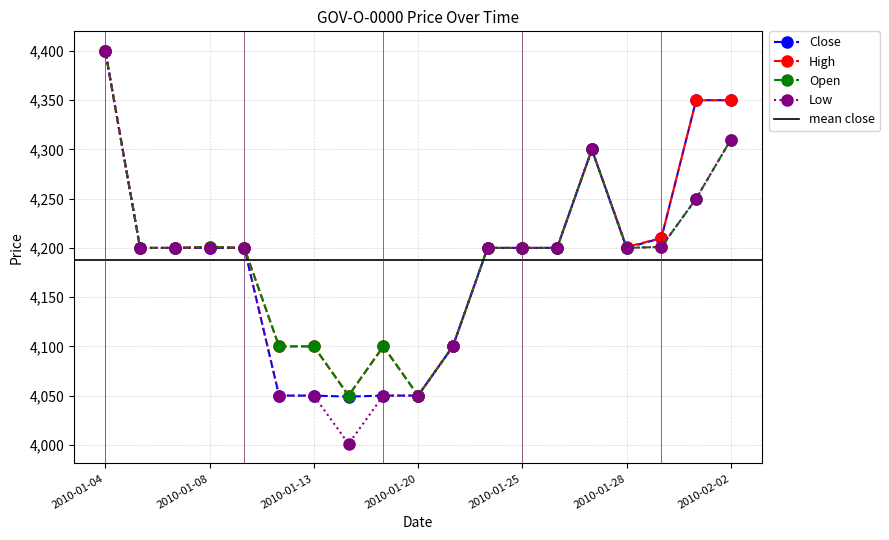

Reading right to left, extract all data points from this chart.

Close: 4350	4350	4210	4200	4300	4200	4200	4200	4100	4050	4050	4049	4050	4050	4200	4200	4200	4200	4400
High: 4350	4350	4210	4201	4300	4200	4200	4200	4100	4050	4100	4050	4100	4100	4200	4201	4200	4200	4400
Open: 4310	4250	4201	4200	4300	4200	4200	4200	4100	4050	4100	4050	4100	4100	4200	4201	4200	4200	4400
Low: 4310	4250	4201	4200	4300	4200	4200	4200	4100	4050	4050	4001	4050	4050	4200	4200	4200	4200	4400